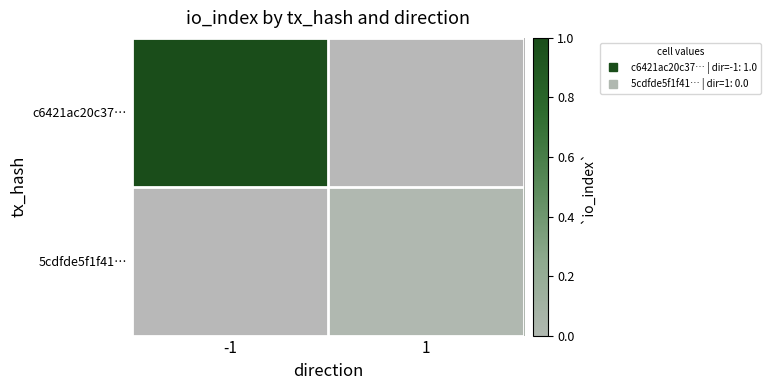

At which category does the chart reach its peak across all series?

-1